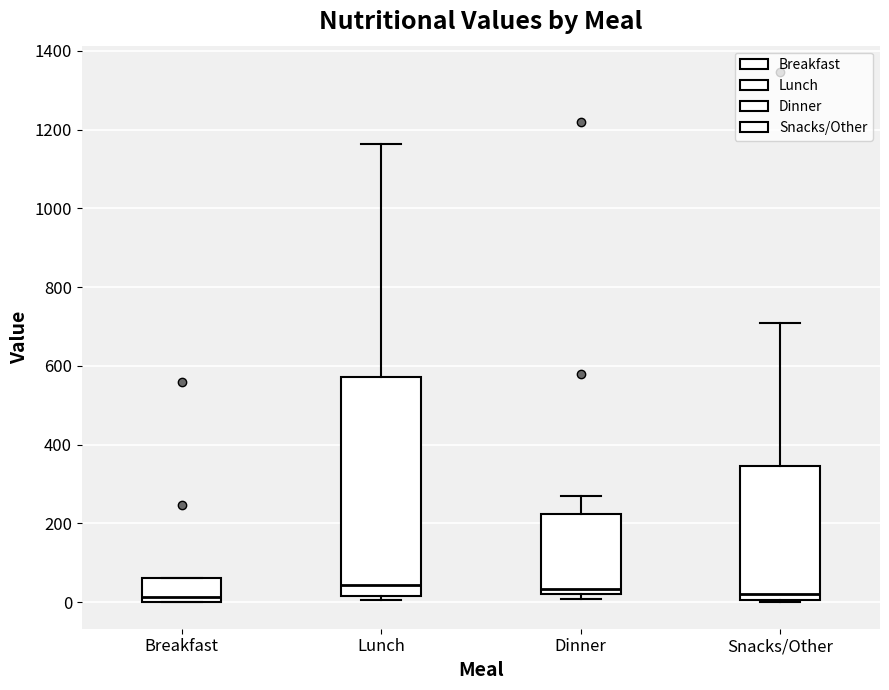

Comparing the boxes themselves (not the whiskers), which one is the tallest?

Lunch